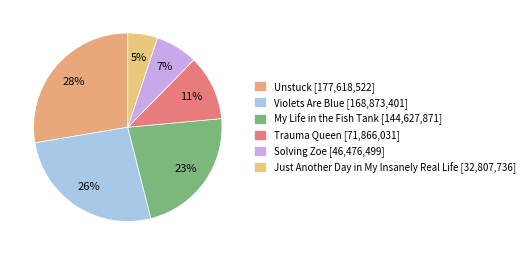

To the nearest percent, what portion does Solving Zoe represent?

7%